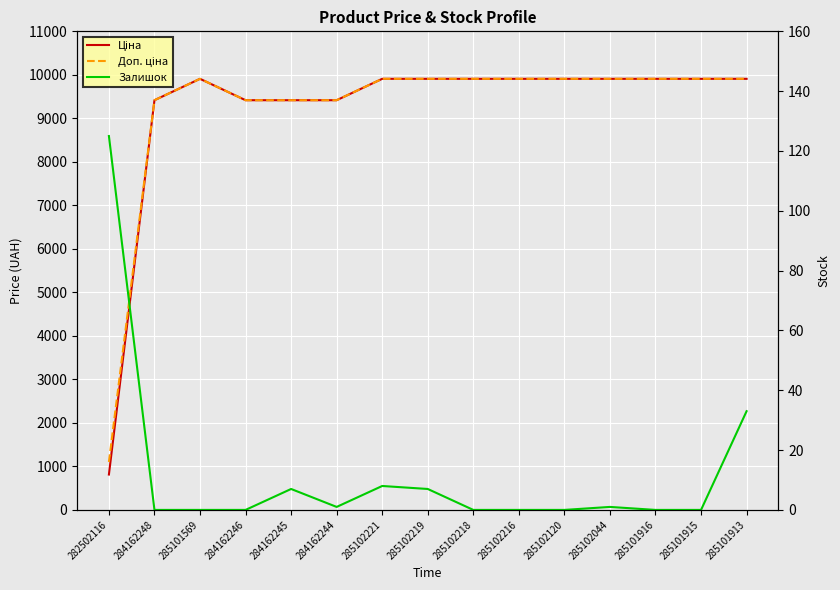

Which label corresponds to the smallest value in the chart?

284162248